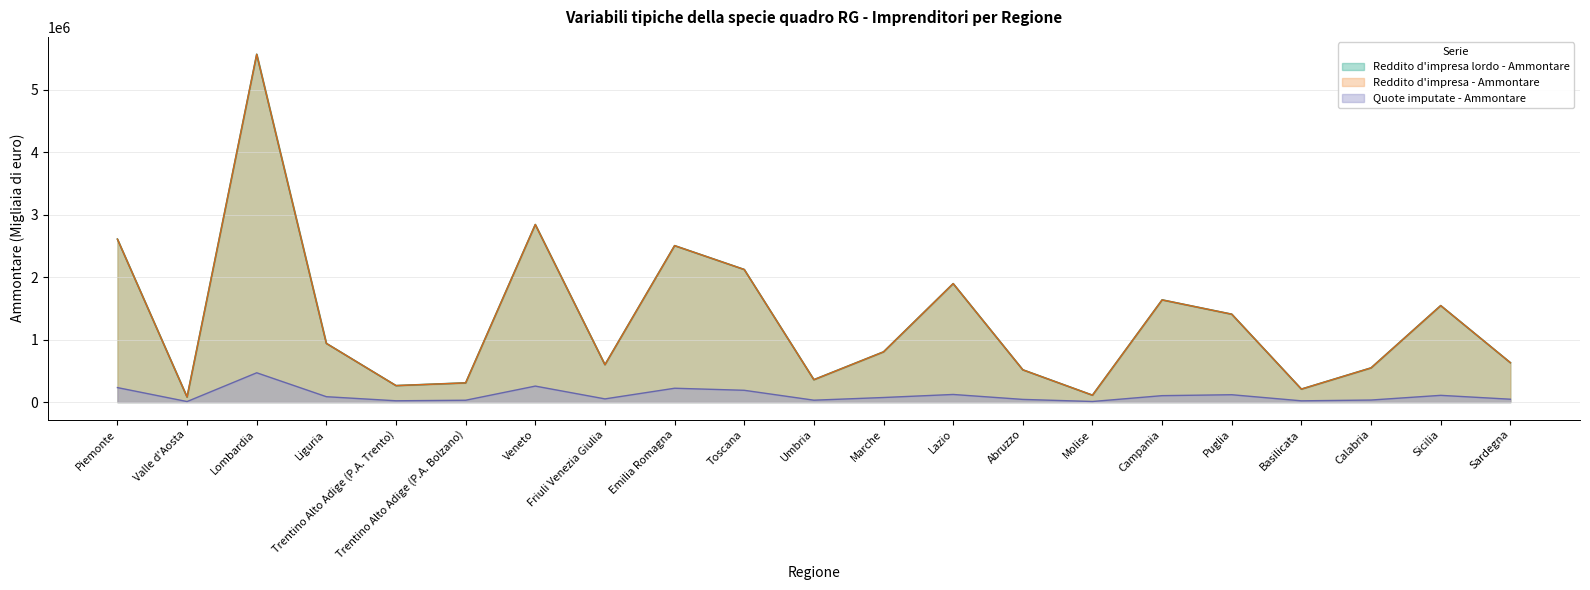

Is it true that Quote imputate - Ammontare equals 60812 at Toscana?

False